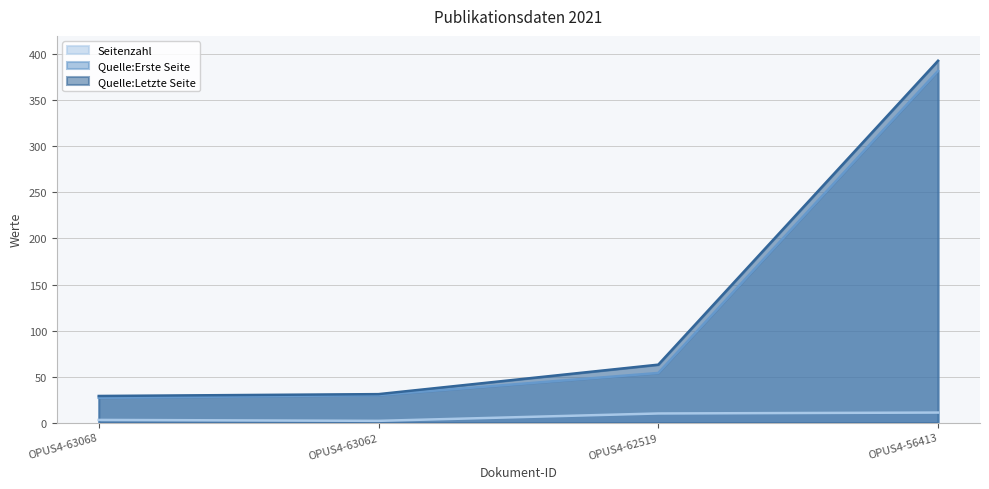

The Seitenzahl series shows 1 at OPUS4-63068. True or false?

False